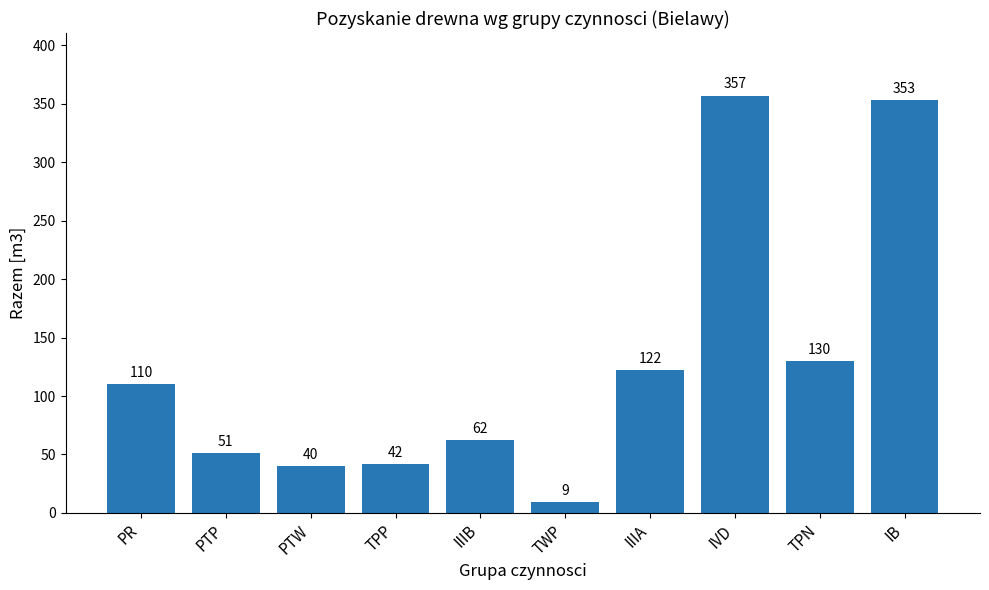

Reading left to right, list all the values displayed in this chart.

110	51	40	42	62	9	122	357	130	353